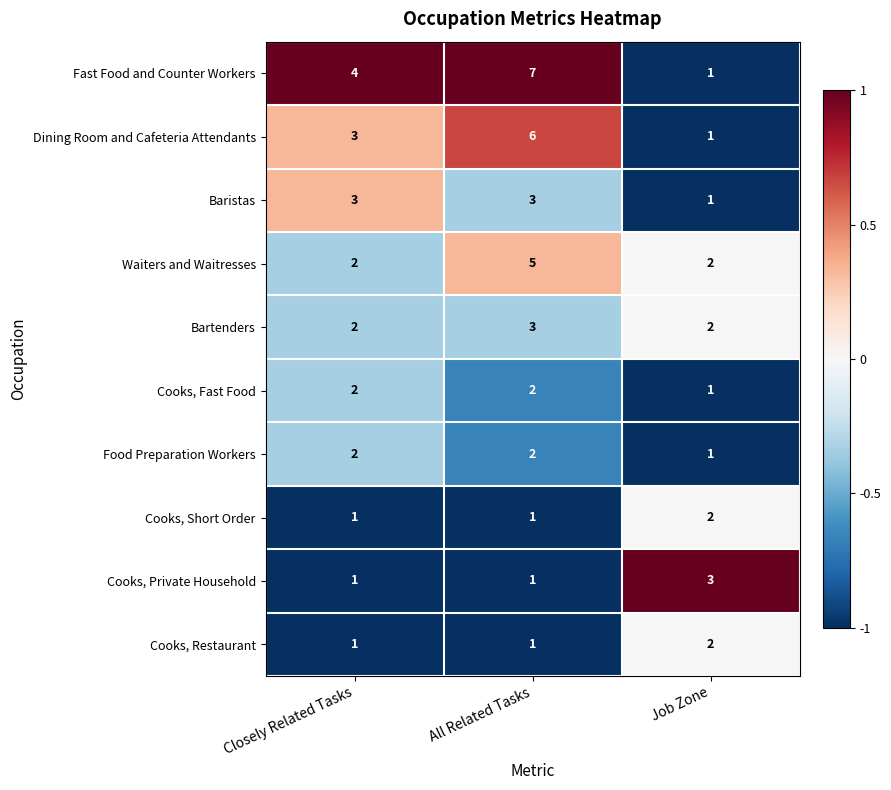

True or false: Cooks, Private Household has a value of 1 at All Related Tasks.

True